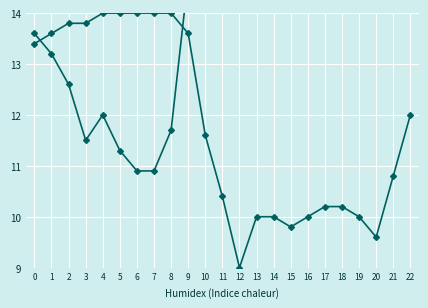

What is the value of the Température (ºC) point at the 1st from the left?

13.6